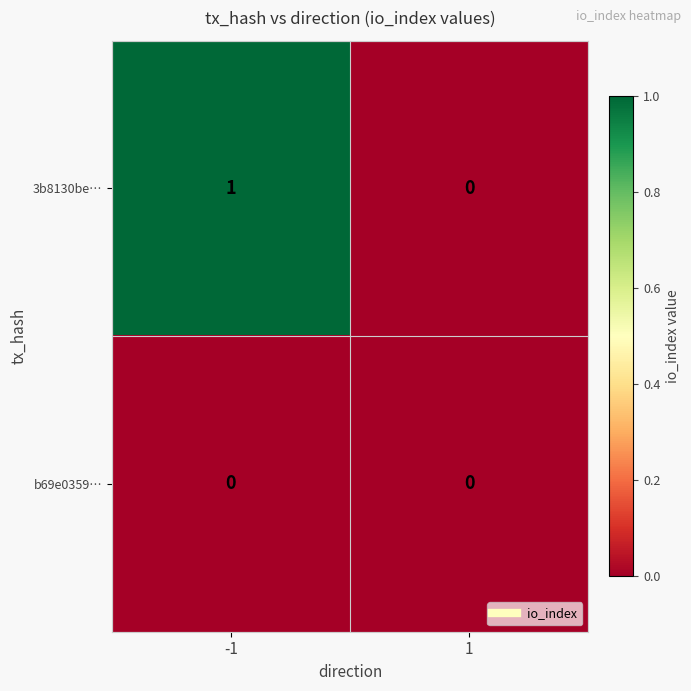

Which series has the widest spread of values?

3b8130be…